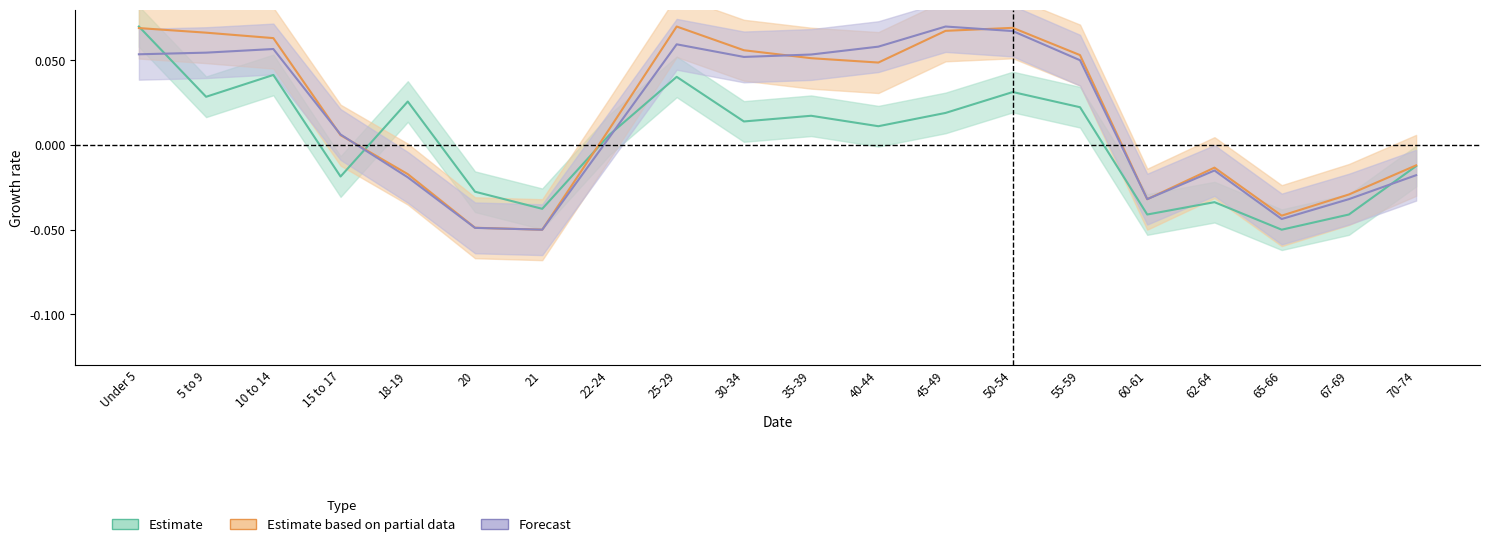

What is the label of the 18th point from the right?

10 to 14